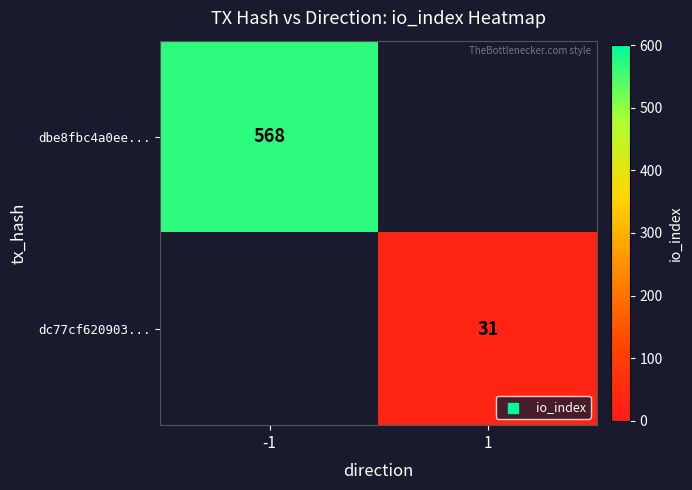

Count the number of categories in the chart.

2